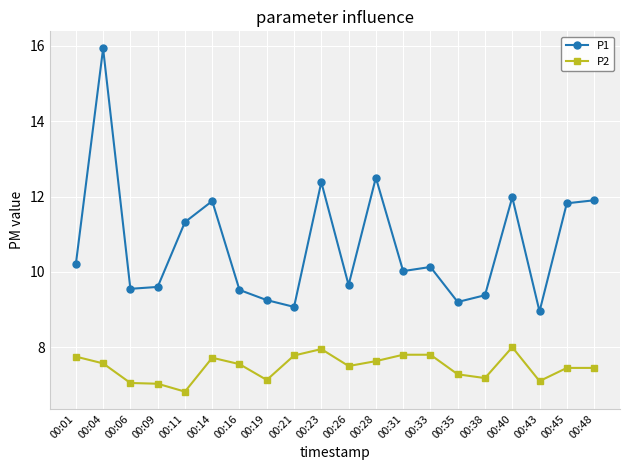

Does the chart display data point markers on the line(s)?

Yes